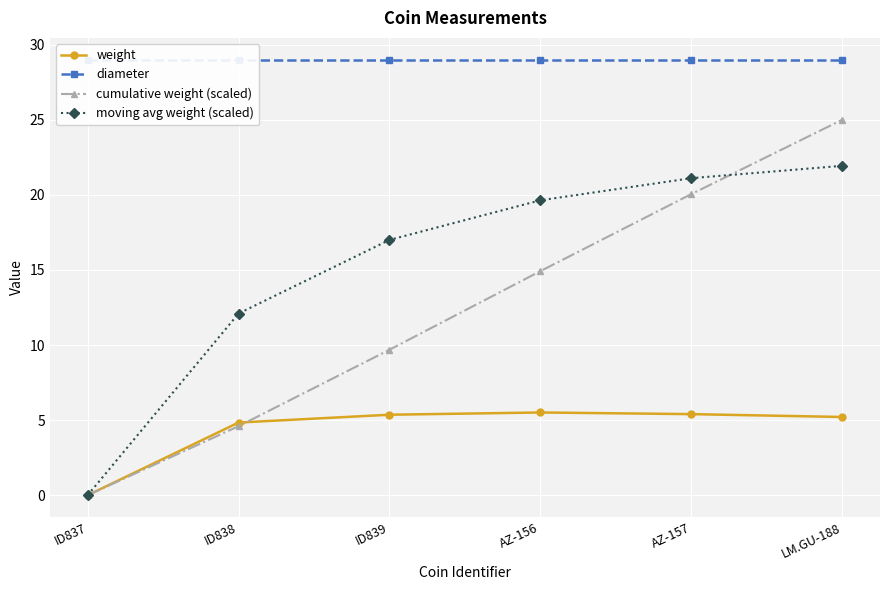

Is it true that cumulative weight (scaled) equals 25.0 at LM.GU-188?

True